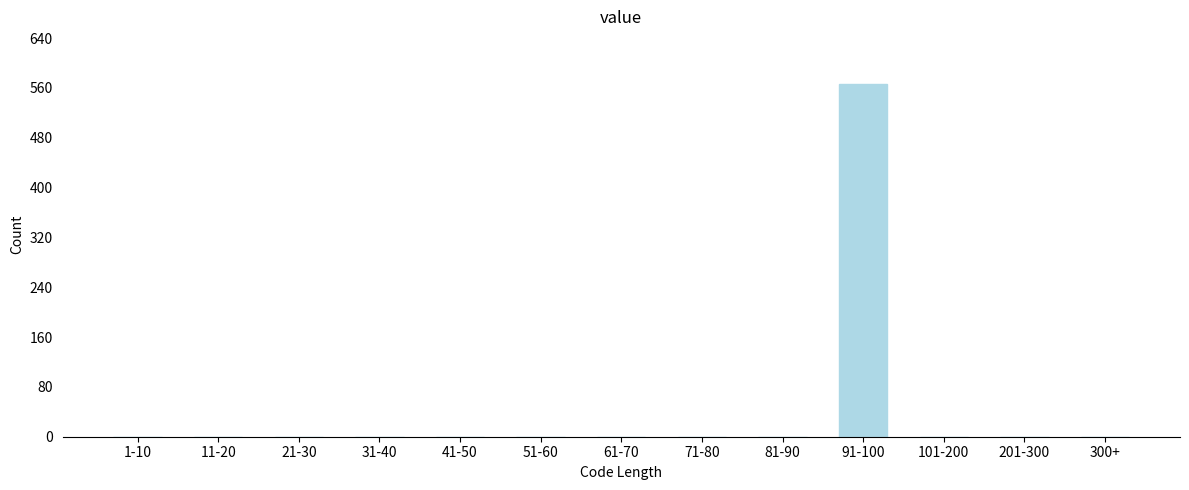

Reading left to right, list all the values displayed in this chart.

1-10=0	11-20=0	21-30=0	31-40=0	41-50=0	51-60=0	61-70=0	71-80=0	81-90=0	91-100=566	101-200=0	201-300=0	300+=0